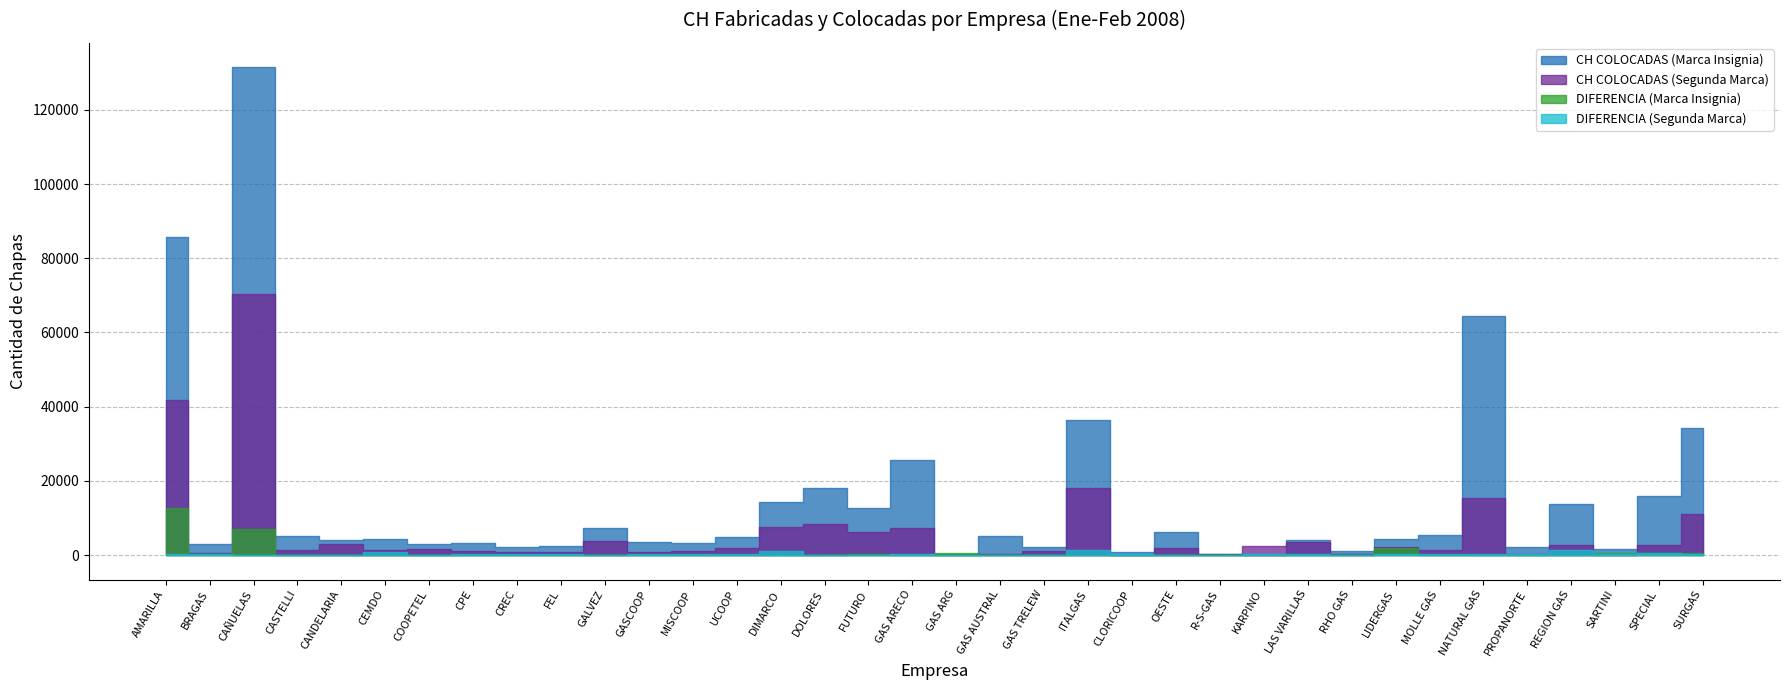

What is the sum of all CH COLOCADAS (Marca Insignia) values?

533061